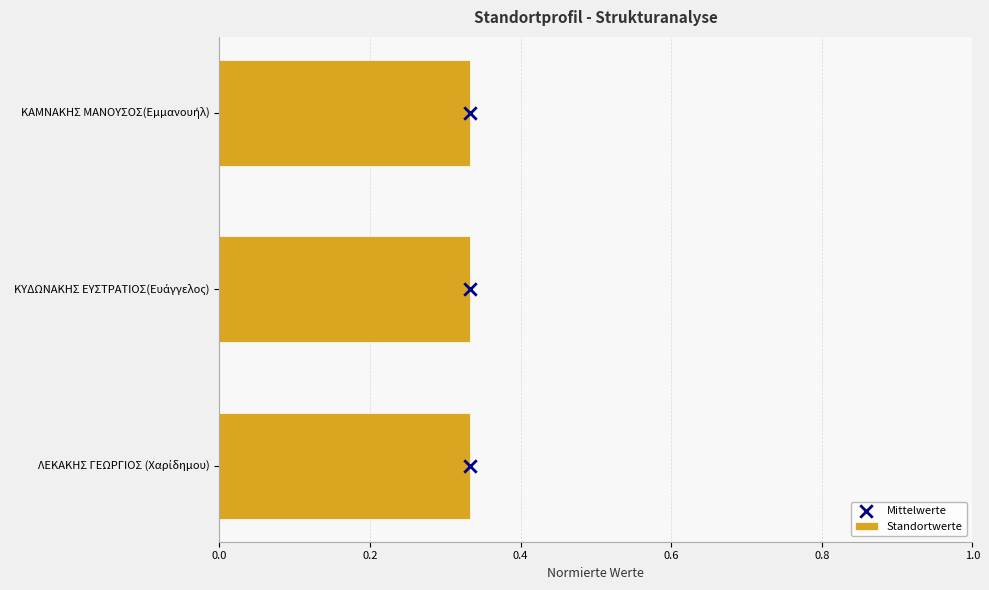

What are all the series names shown in the legend?

Standortwerte, Mittelwerte